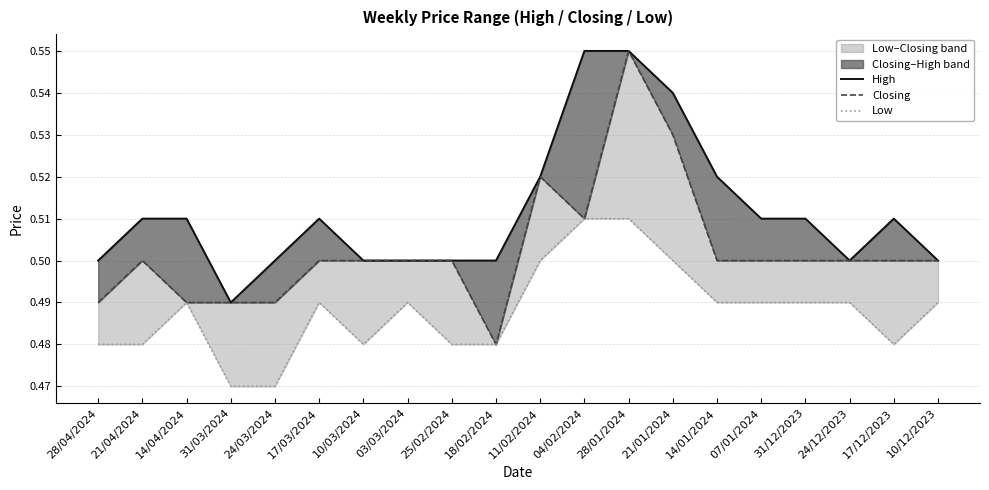

How many distinct data groups are displayed?

3